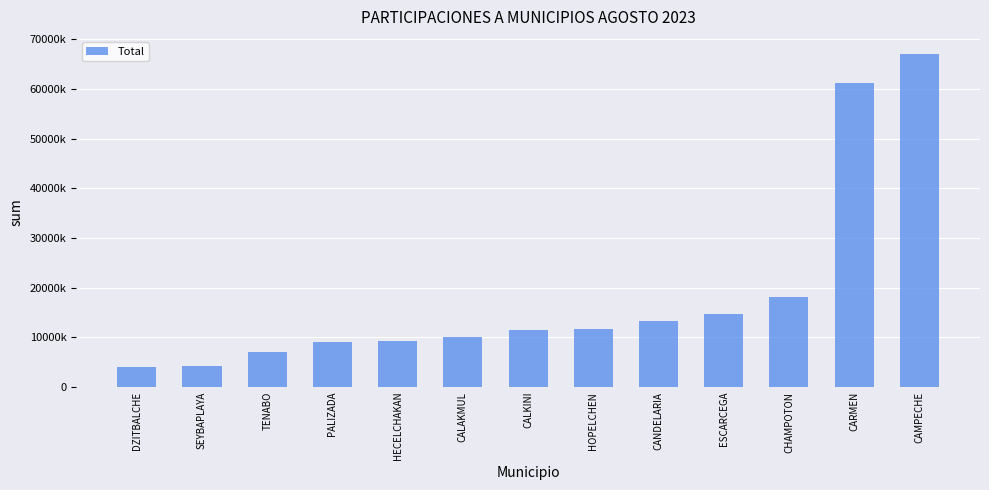

Are the bars horizontal?

No